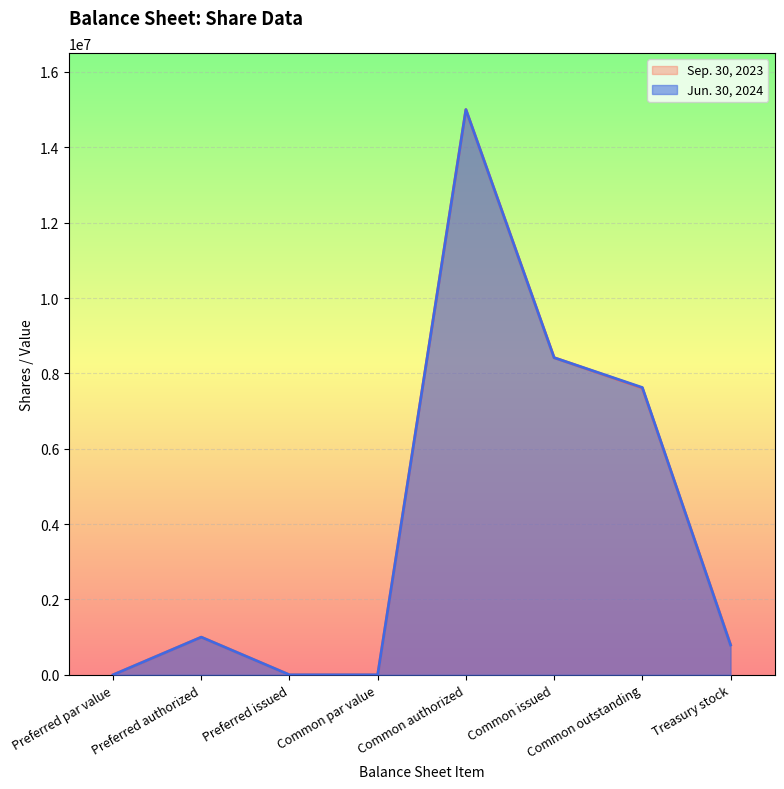

At which category does Sep. 30, 2023 reach its first local peak?

Preferred authorized